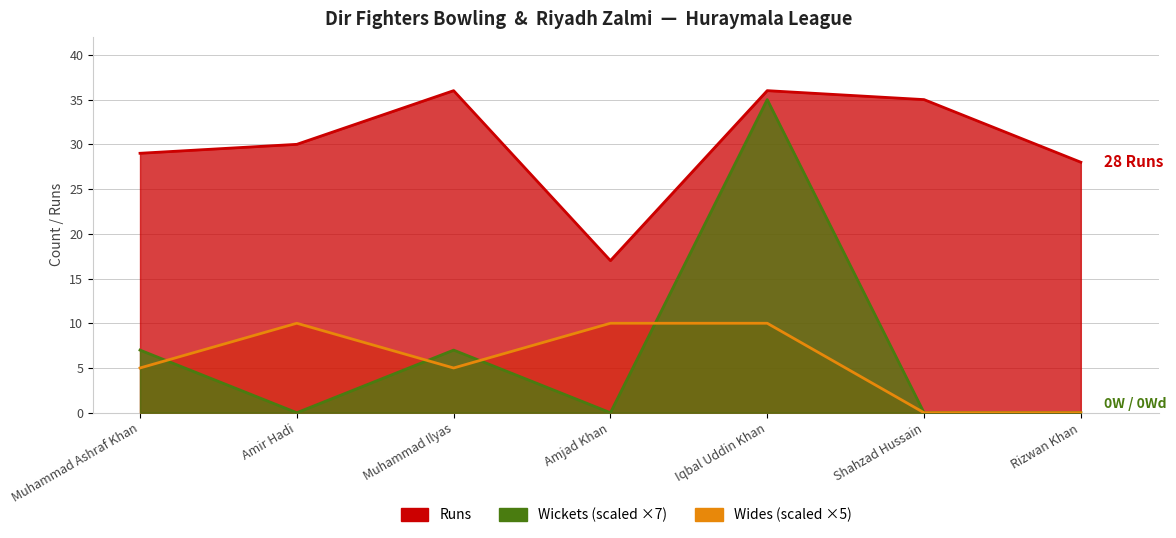

Rank the series at Muhammad Ashraf Khan from lowest to highest value.

Wides, Wickets, Runs